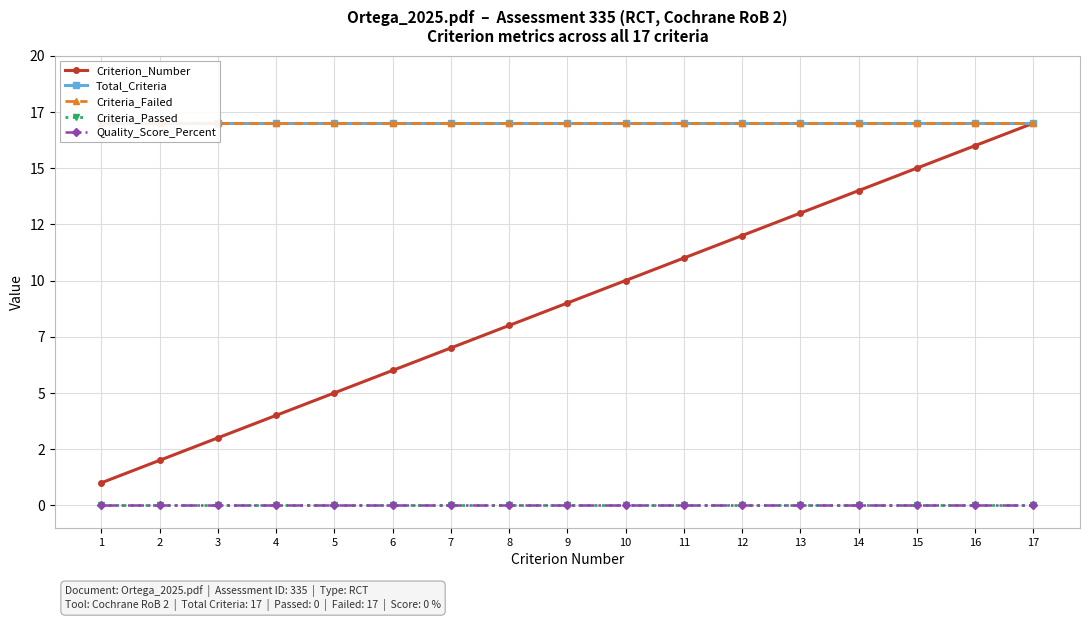

The Criteria_Failed series shows 29 at 16. True or false?

False